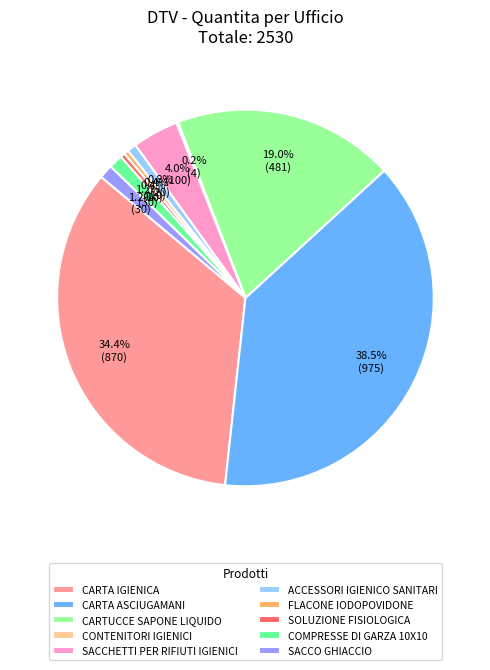

The COMPRESSE DI GARZA 10X10 slice represents 1% of the pie. True or false?

True